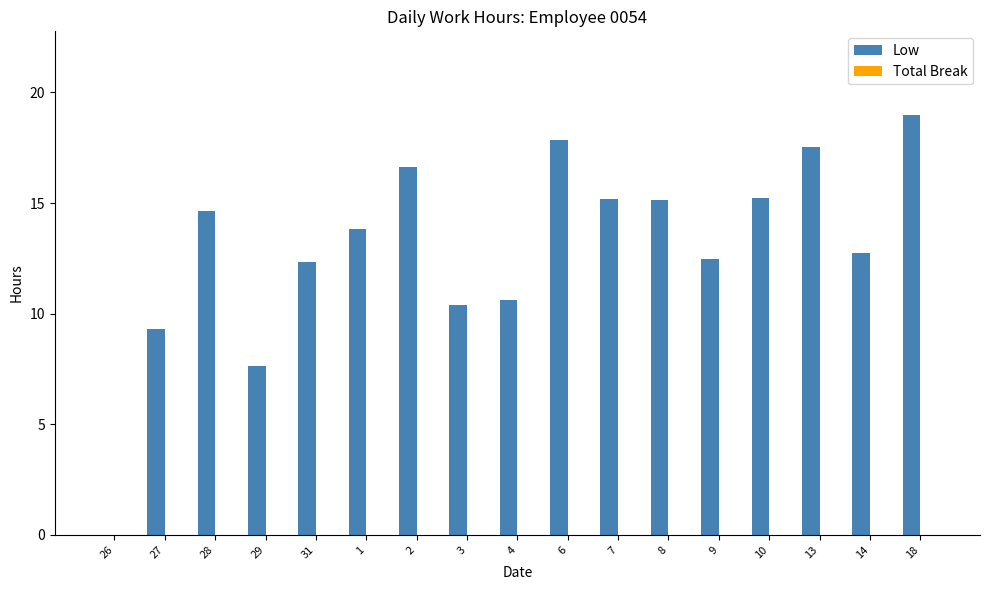

The value at 7 is 3.4. True or false?

False